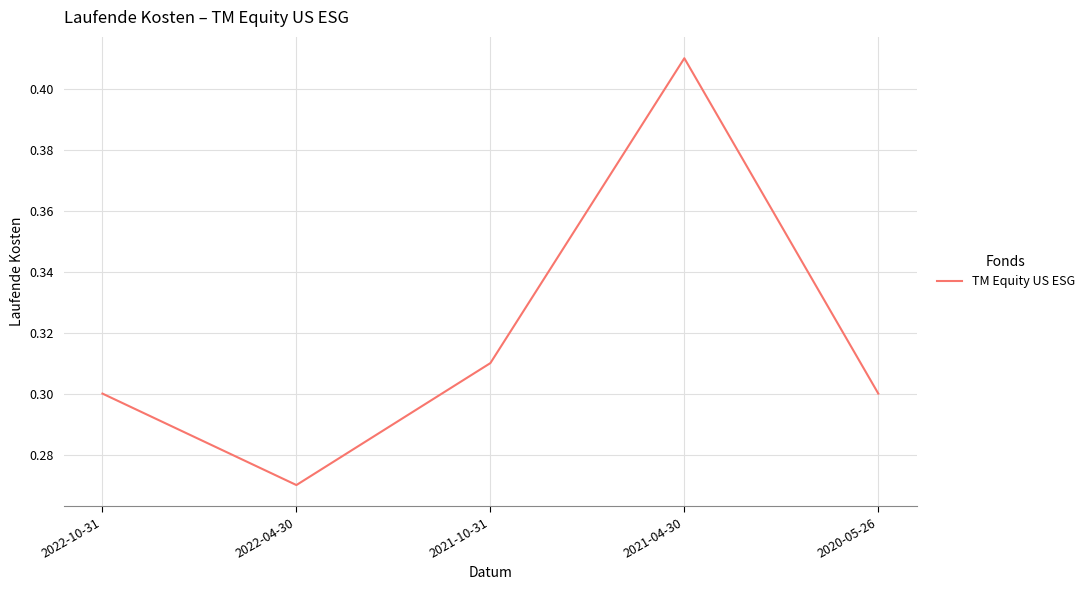

Count the values in the range 0 to 1.

5